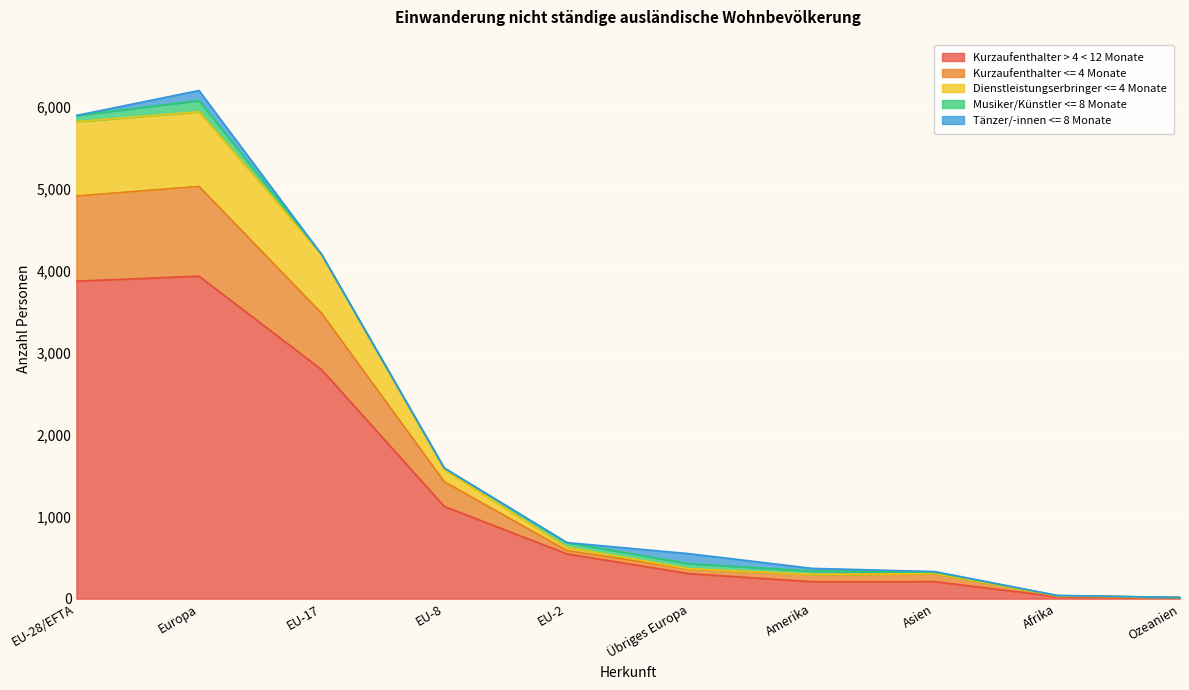

At which label is Kurzaufenthalter <= 4 Monate closest to 2524?

EU-17